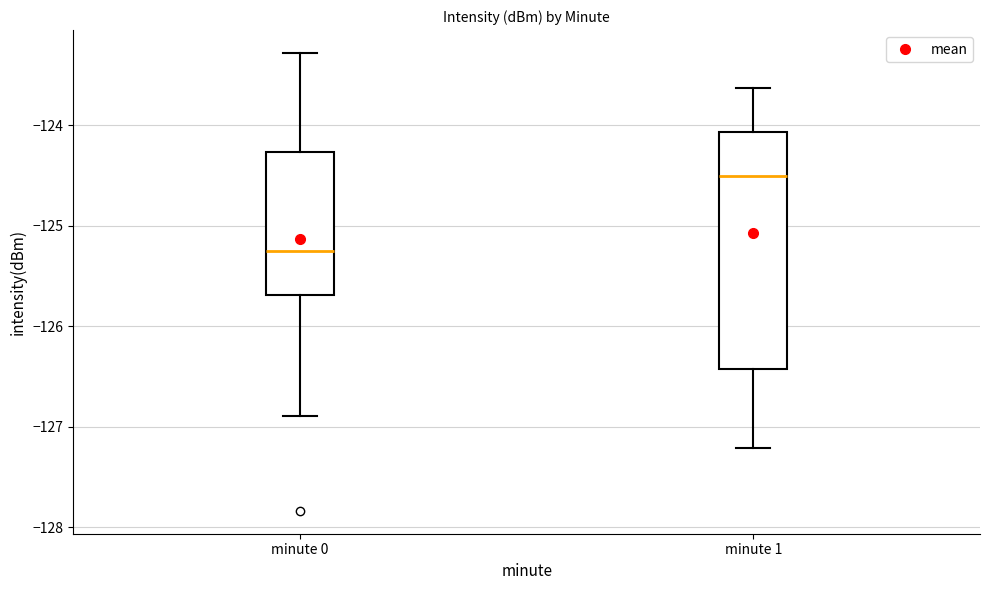

Comparing the boxes themselves (not the whiskers), which one is the tallest?

minute 1